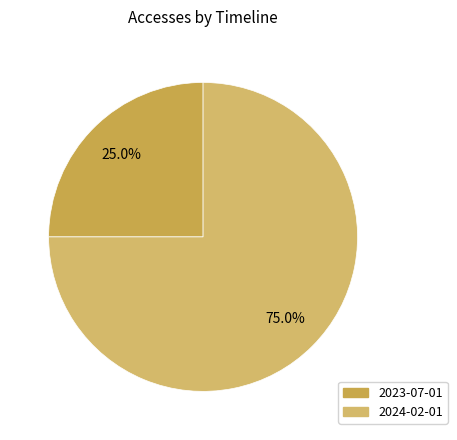

Between 2024-02-01 and 2023-07-01, which is larger?

2024-02-01